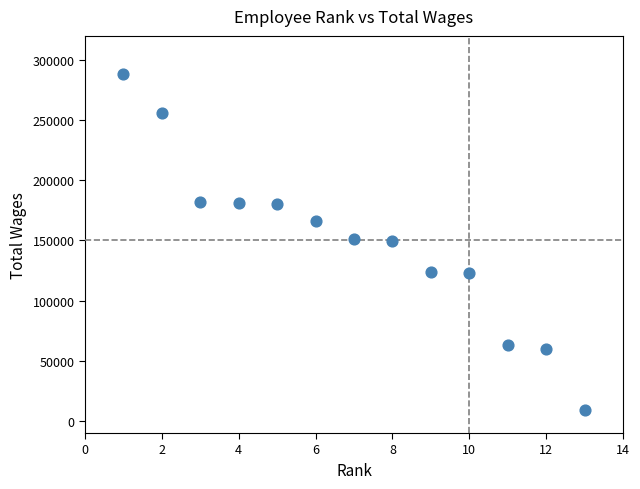

What is the range of Y values (max minus min)?

278618